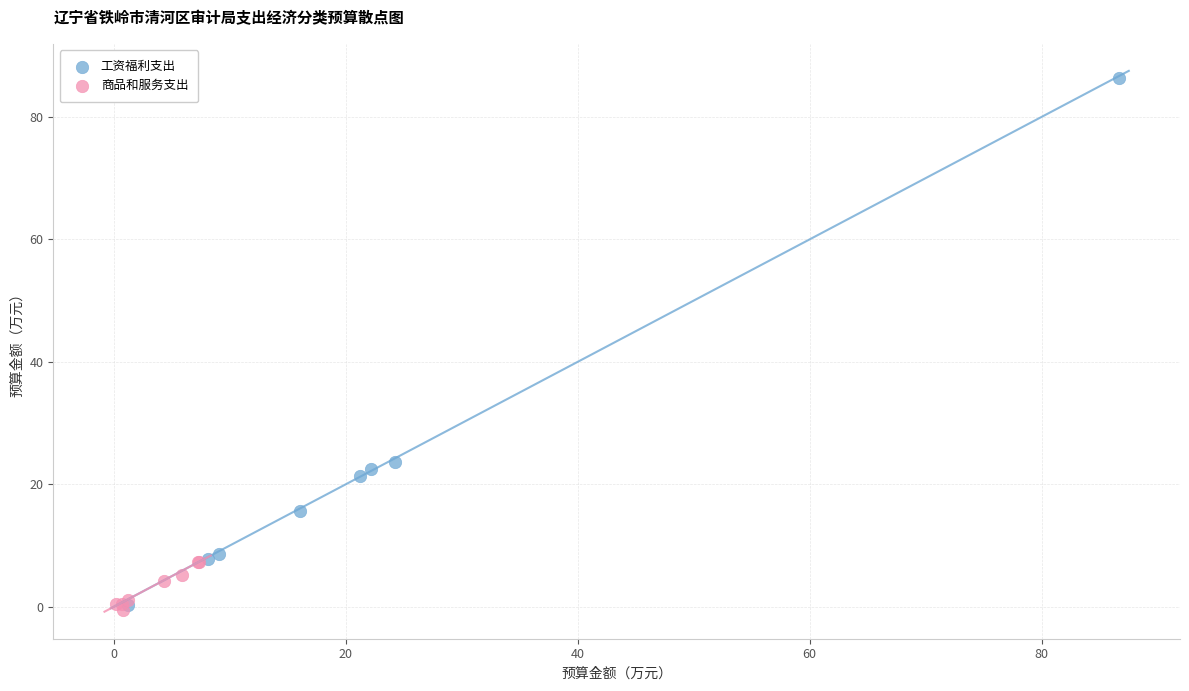

Which series has the widest spread of Y values?

工资福利支出